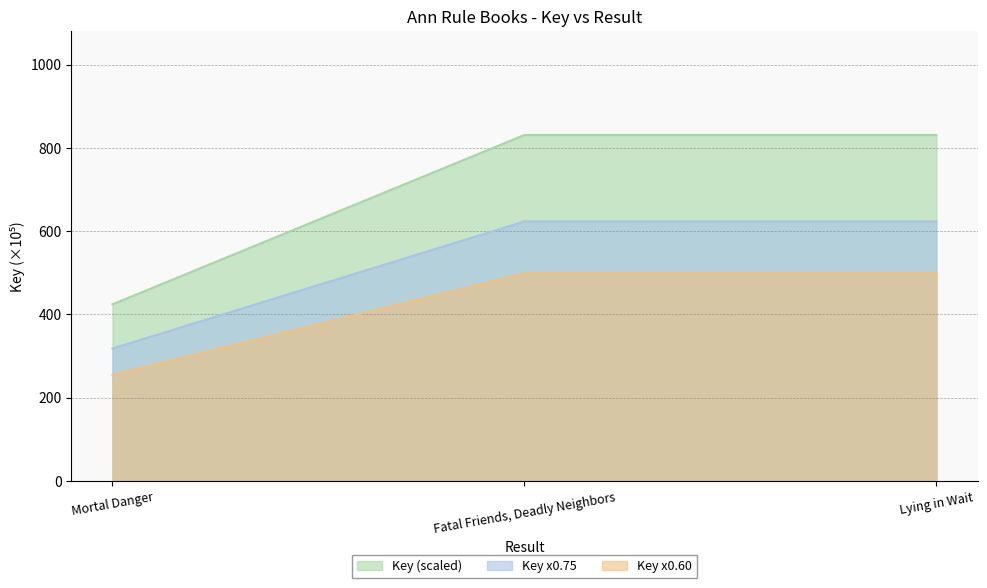

Reading right to left, transcribe all the data shown in this chart.

831.2	831.2	424.5